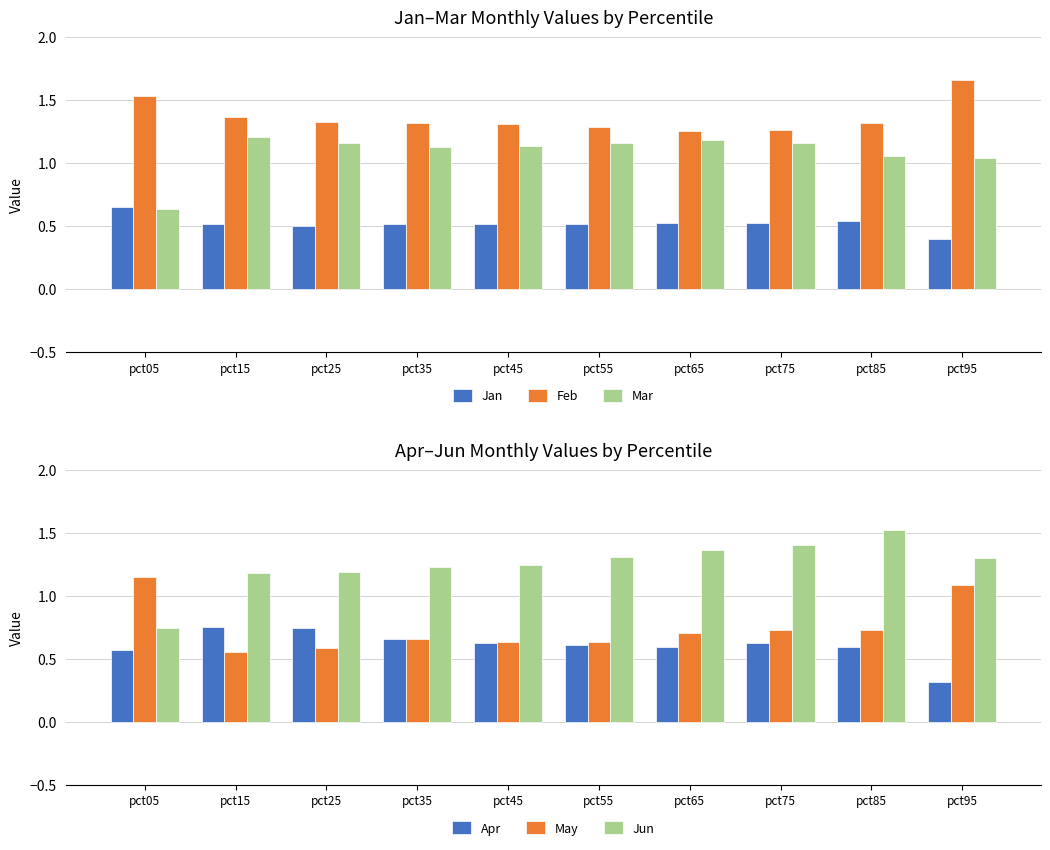

What is the difference between the highest and lowest values at pct65?

0.8